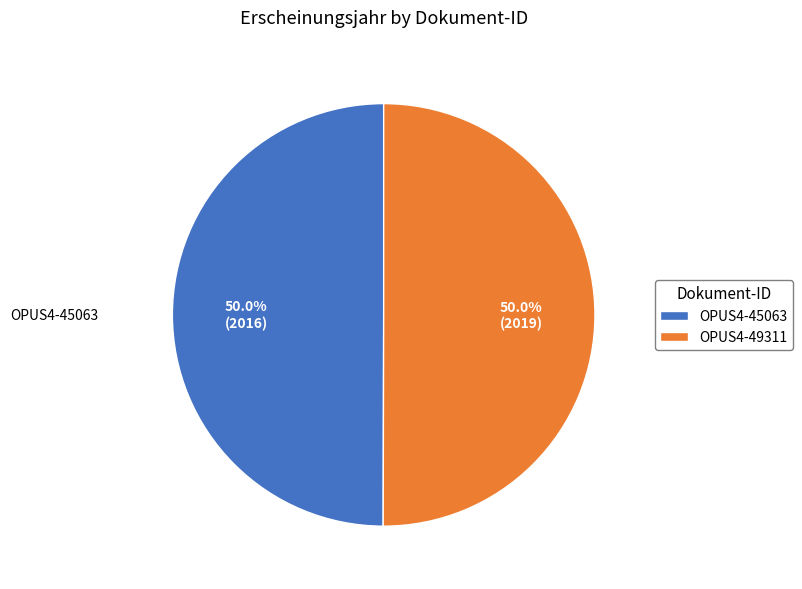

Approximately how many times larger is the value at OPUS4-45063 compared to OPUS4-49311?

1.0